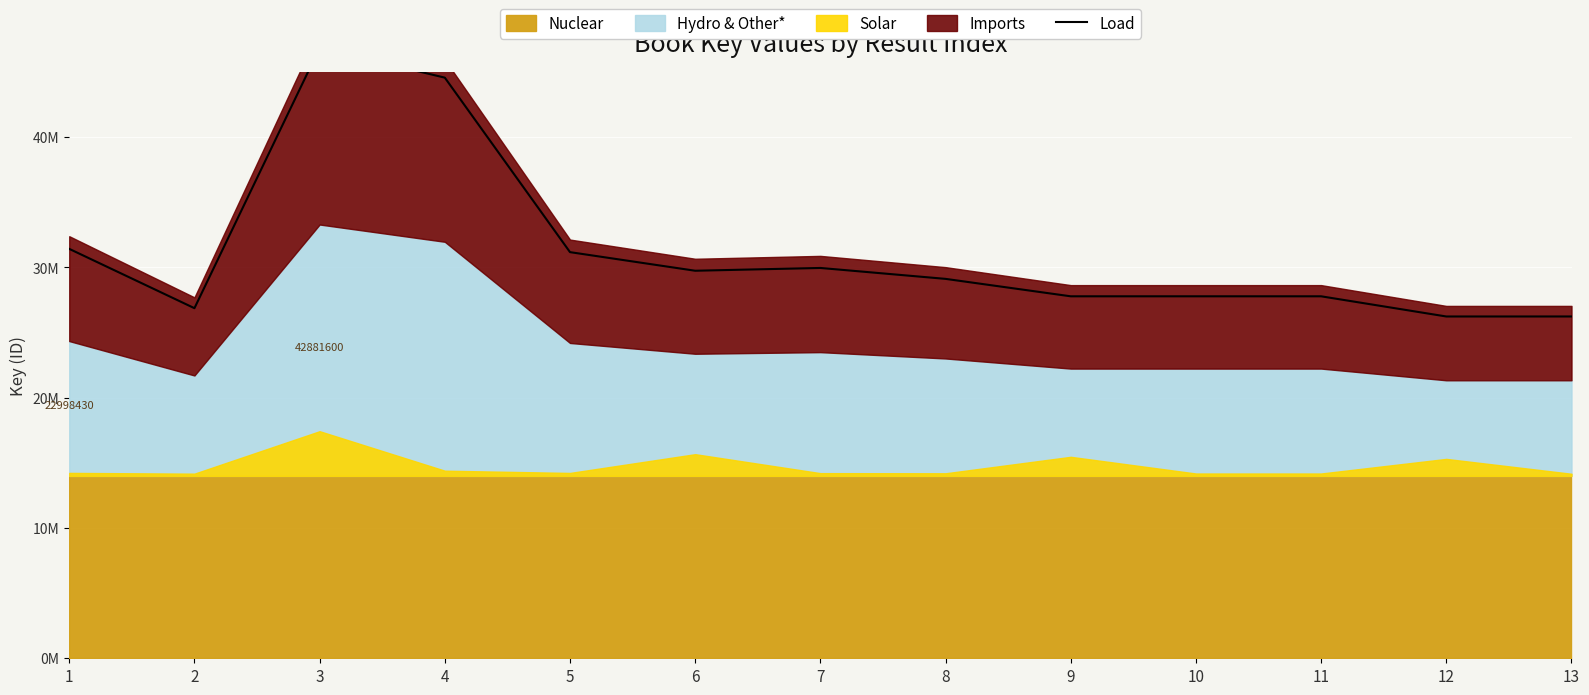

How many interior local valleys (lower than both neighbors) does the data have?

3